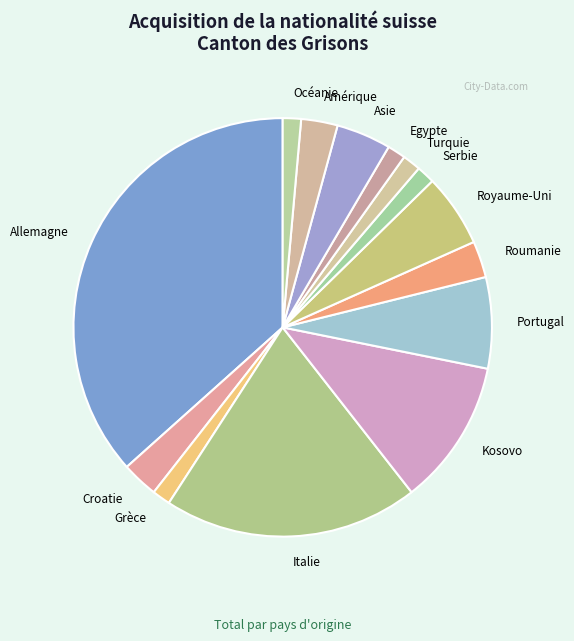

Is there a majority slice in this chart?

No